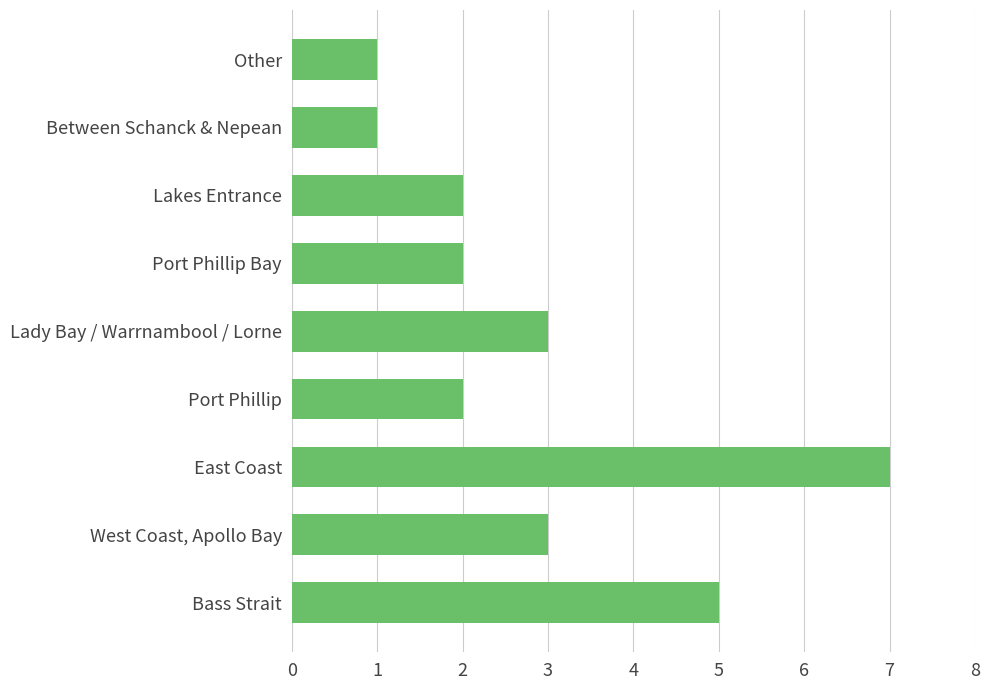

The value at Lakes Entrance is 1. True or false?

False